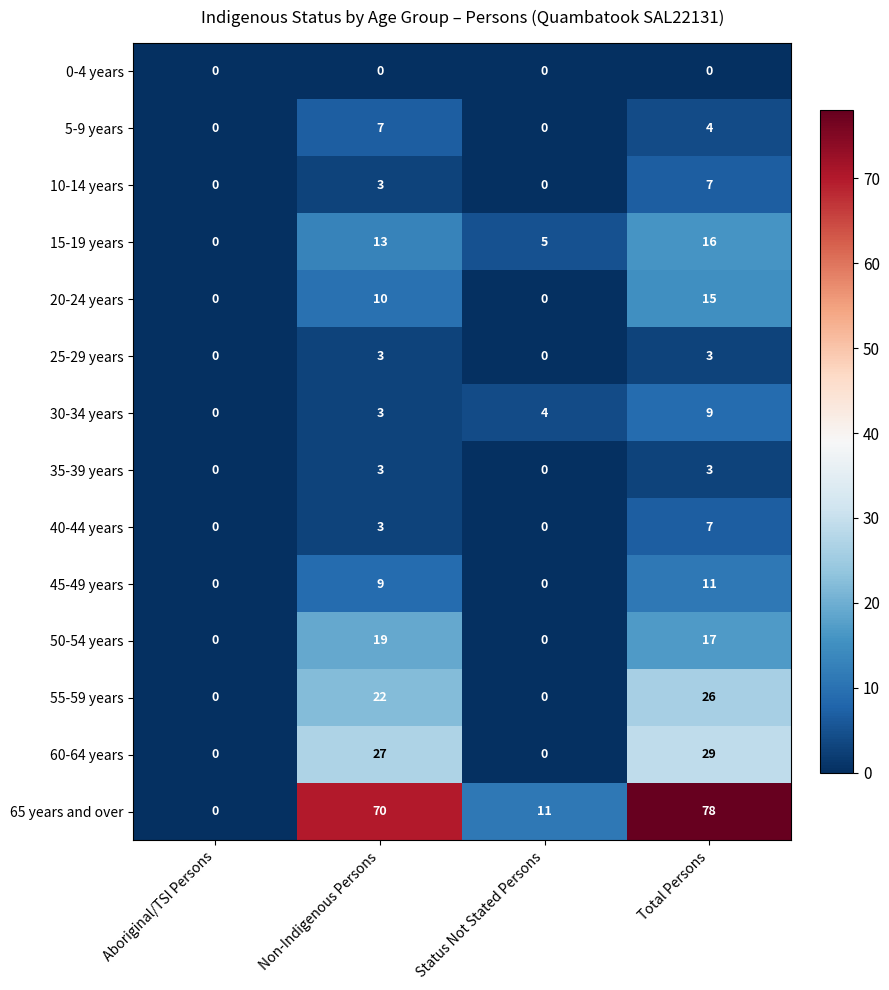

The value of 5-9 years at Status Not Stated Persons is -3. True or false?

False